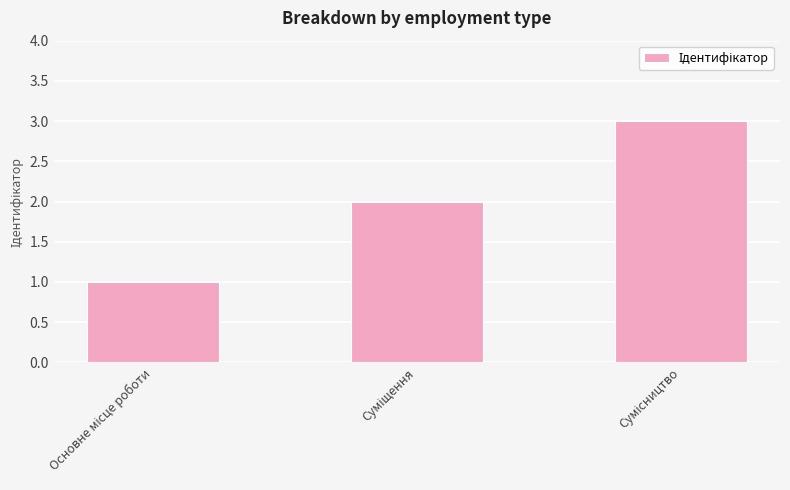

How many categories are shown in the chart?

3